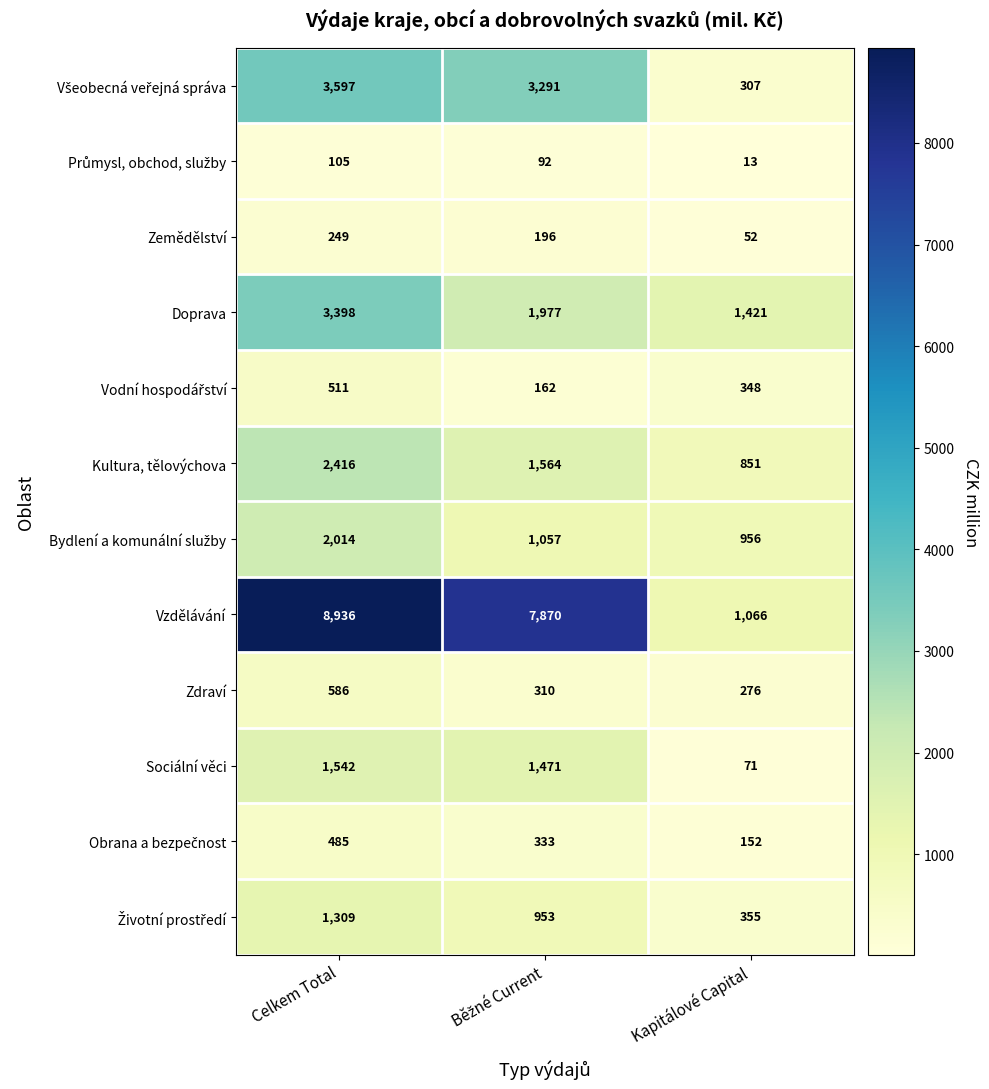

Which category has the highest value across all series?

Celkem Total